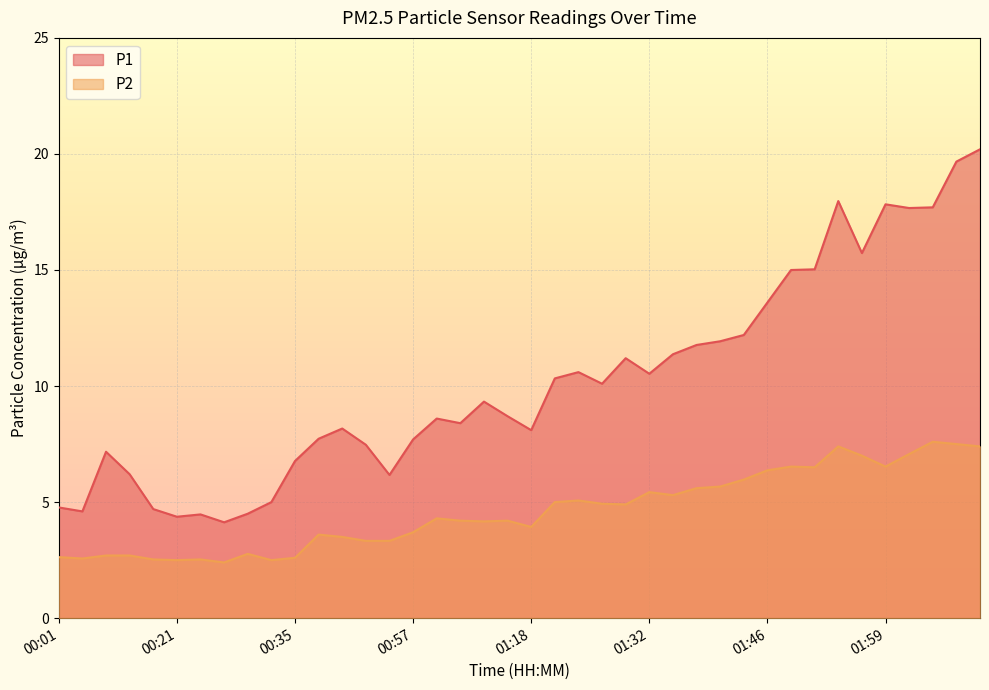

At which category does the chart reach its minimum across all series?

00:27